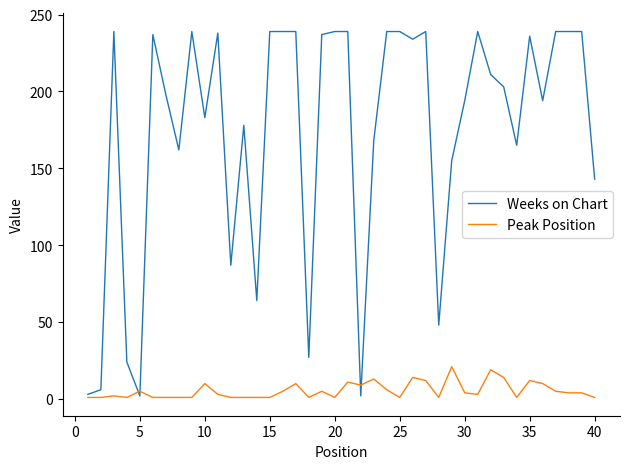

Which series has the largest range (max minus min)?

Weeks on Chart